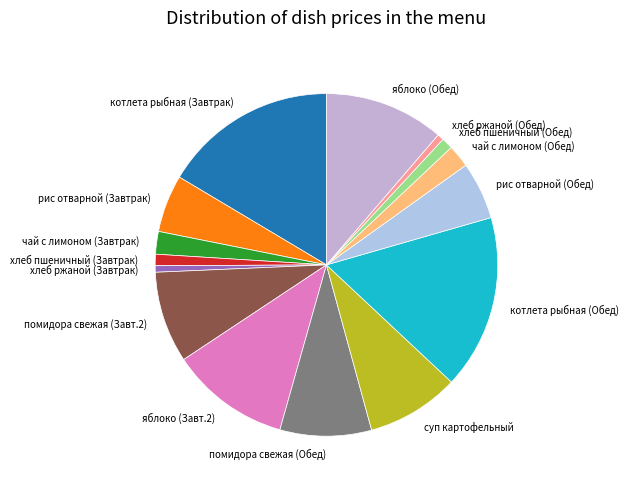

Do чай с лимоном (Завтрак) and суп картофельный together represent more than half of the pie?

No